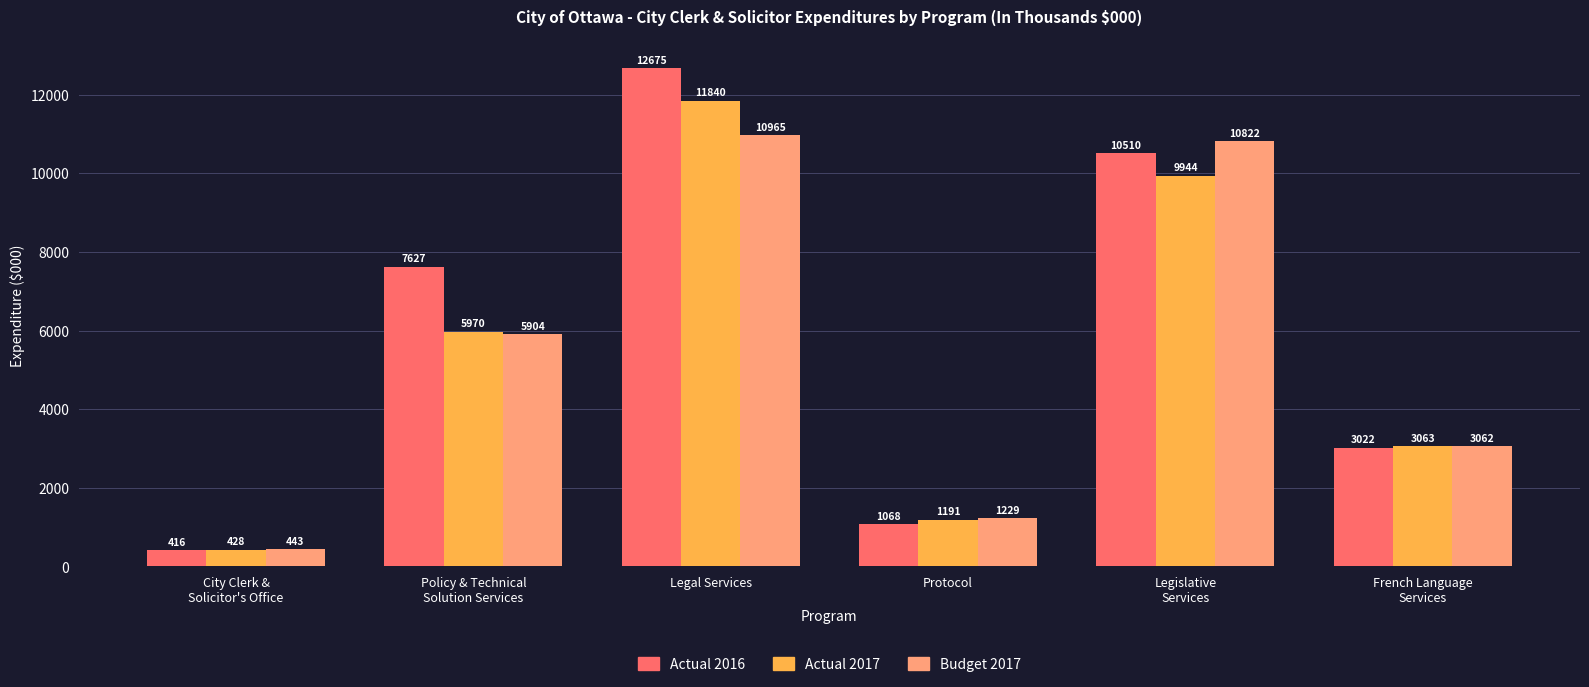

The value of Actual 2016 at Protocol is 1068. True or false?

True